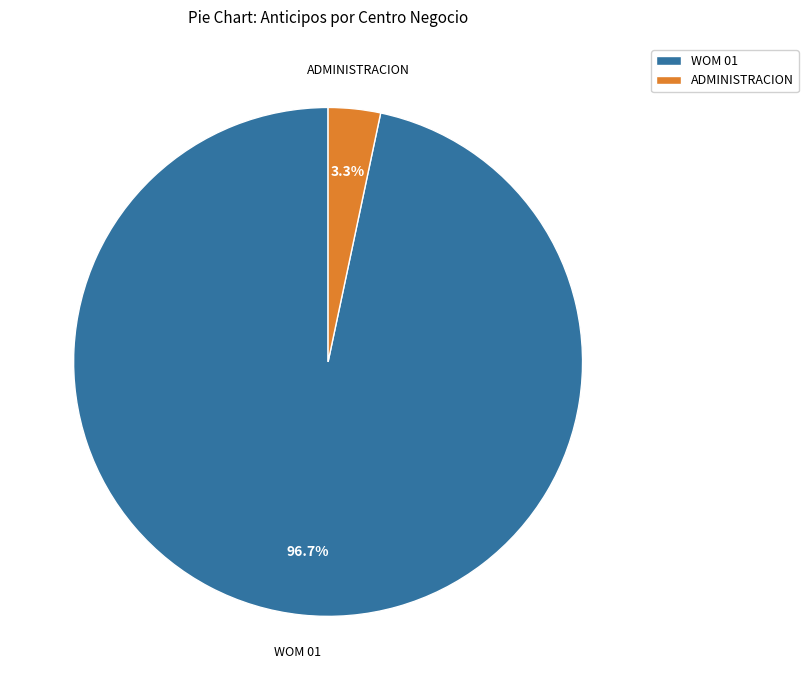

Do ADMINISTRACION and WOM 01 together represent more than half of the pie?

Yes